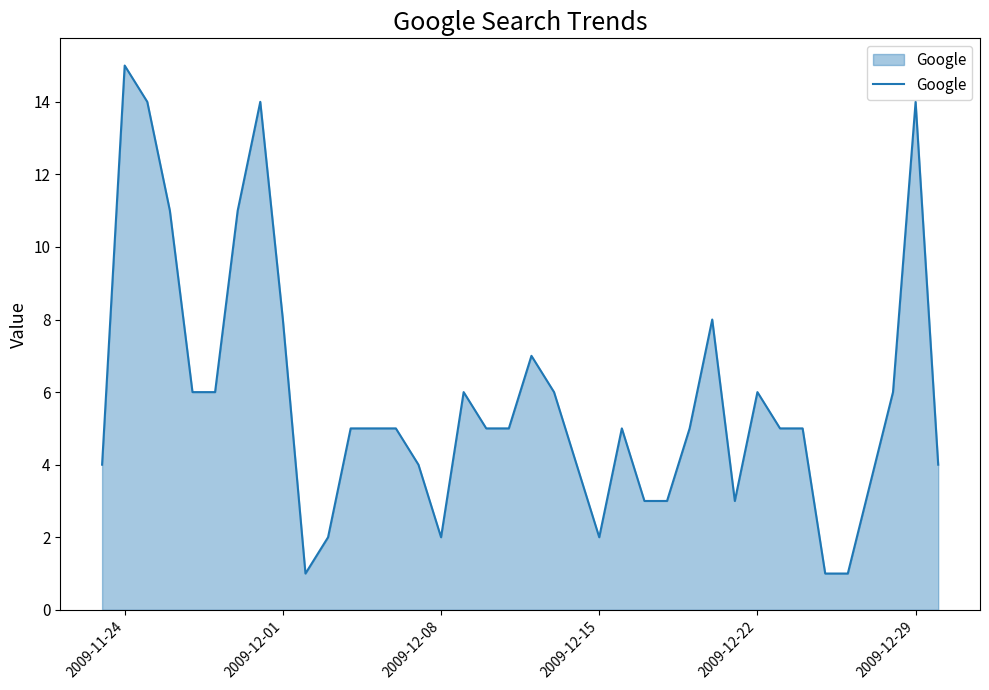

What is the greatest value displayed?

15